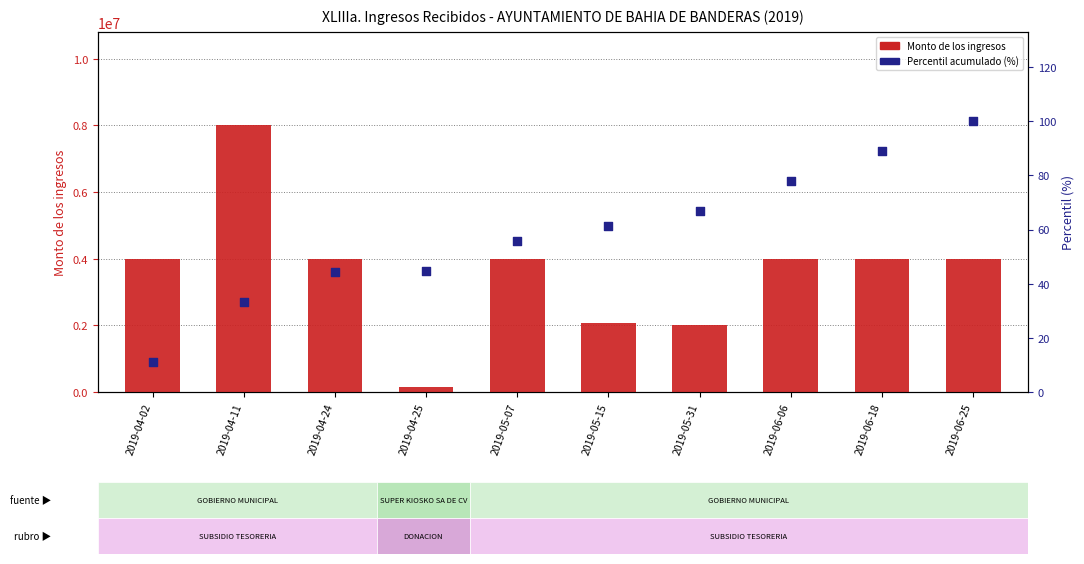

What is the total value across all series at 2019-05-07?

4000055.7